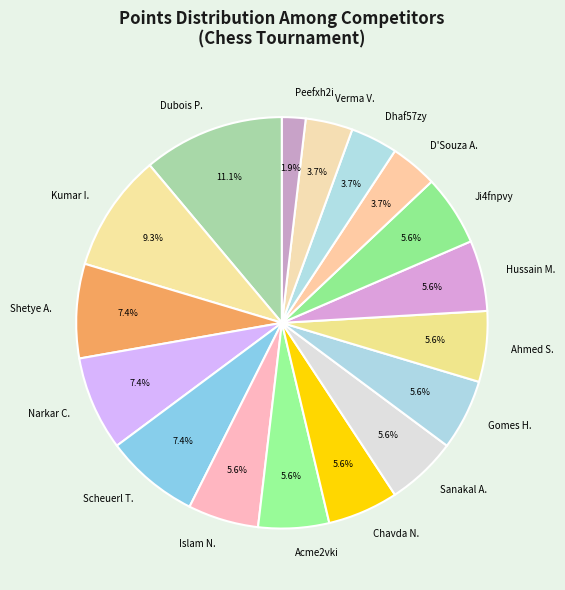

How many segments does this pie chart have?

17